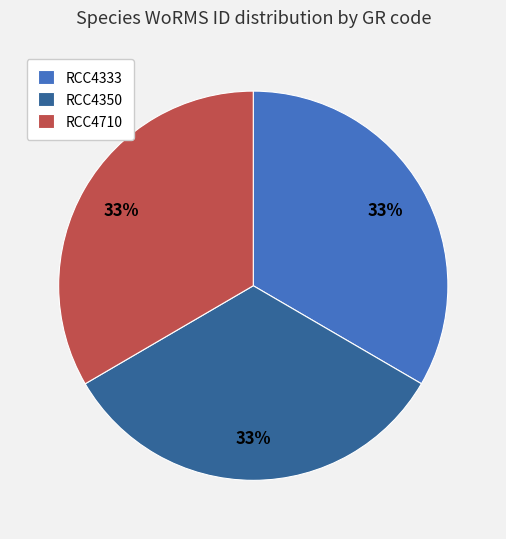

What is the ratio of the value at RCC4333 to the value at RCC4350?

1.0